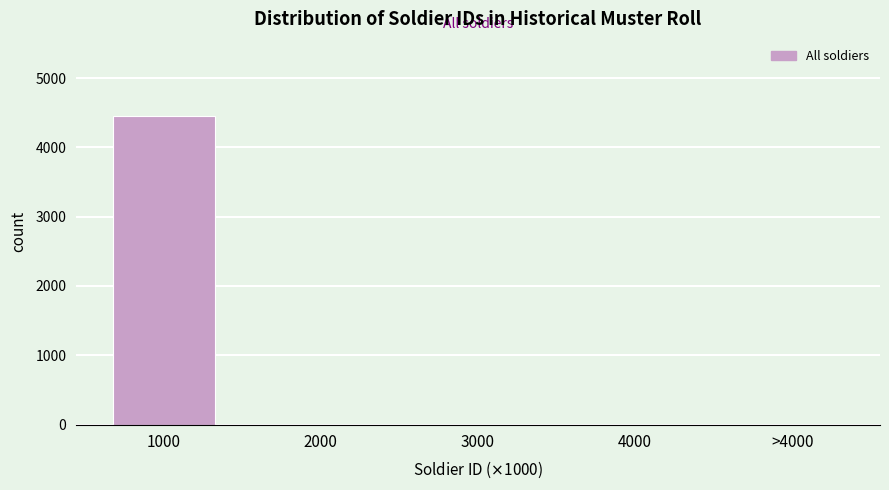

Reading left to right, transcribe all the data shown in this chart.

1000=4452	2000=1	3000=1	4000=1	>4000=1